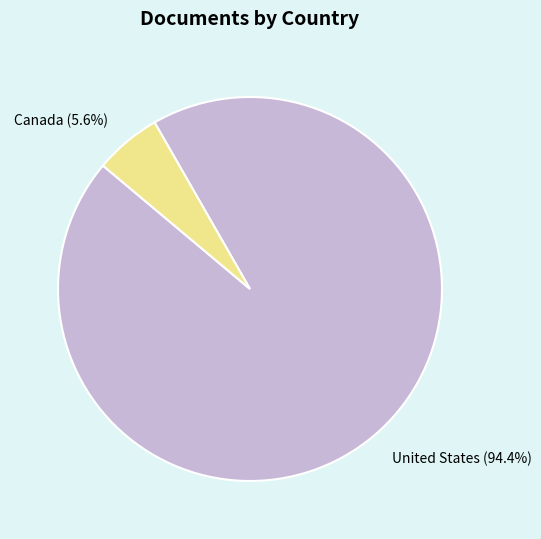

Rank the categories by value from highest to lowest.

United States, Canada